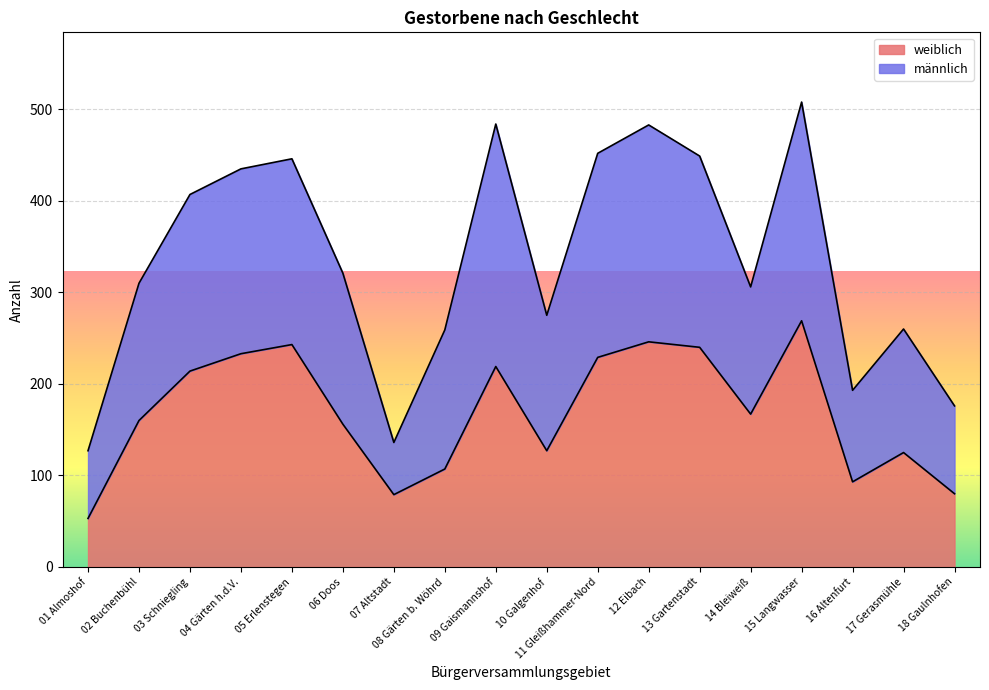

What is the difference between the values at 09 Gaismannshof and 17 Gerasmühle?

94